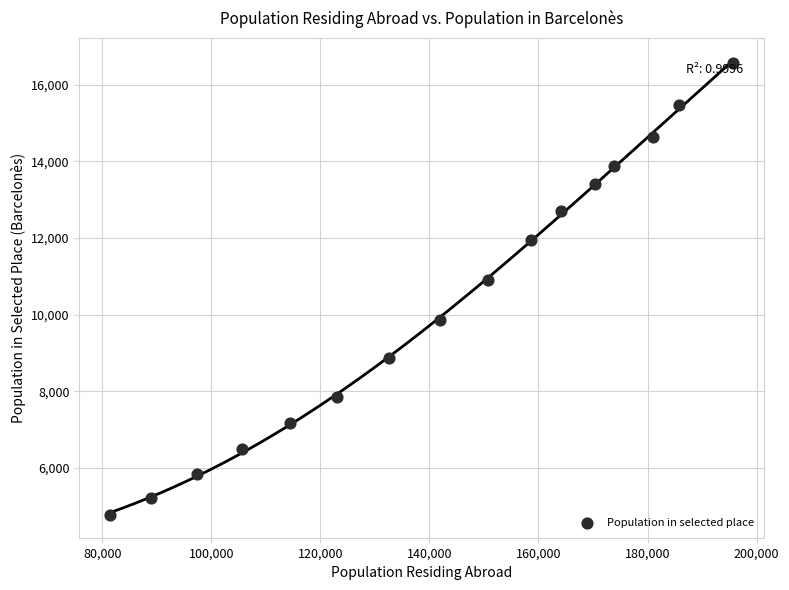

What Y value in the scatter plot is closest to 10677?

10907